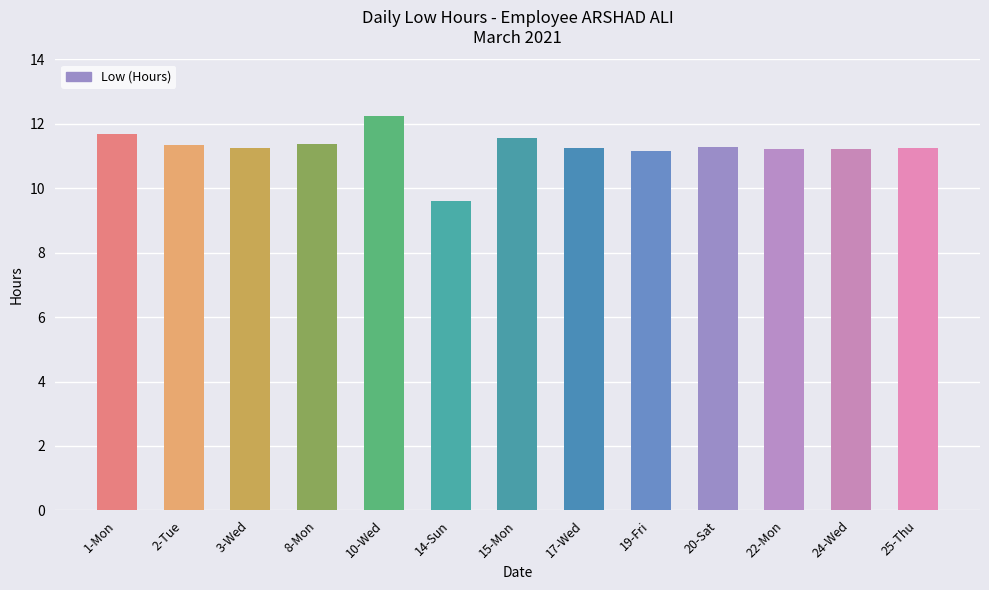

What is the difference between the second highest and minimum values?

2.1